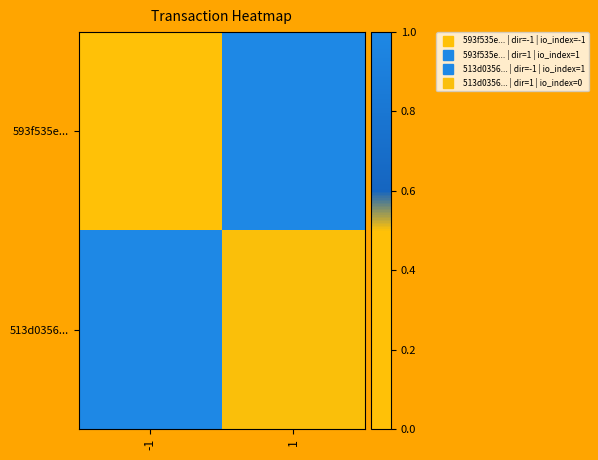

Reading right to left, extract all data points from this chart.

593f535e...: 1=1.0	-1=0.0
513d0356...: 1=0.5	-1=1.0